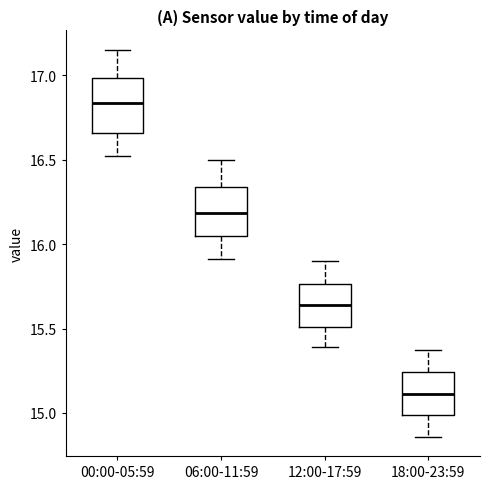

Reading left to right, transcribe this box plot: for each box, give where its median line is, the range the box spans, and where its two whiskers end, as read against the y-axis. The values are not printed on the chart, so give them approximately, as read against the axis.

00:00-05:59: median 16.85, box 16.65 to 17.00, whiskers 16.50 to 17.15
06:00-11:59: median 16.20, box 16.05 to 16.35, whiskers 15.90 to 16.50
12:00-17:59: median 15.65, box 15.50 to 15.75, whiskers 15.40 to 15.90
18:00-23:59: median 15.10, box 15.00 to 15.25, whiskers 14.85 to 15.35